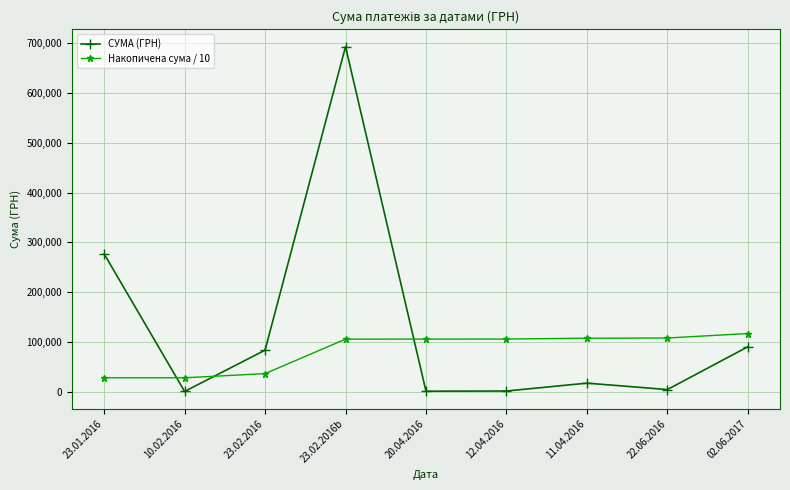

What is the sum of the Накопичена сума / 10 values at 22.06.2016 and 20.04.2016?

213027.5